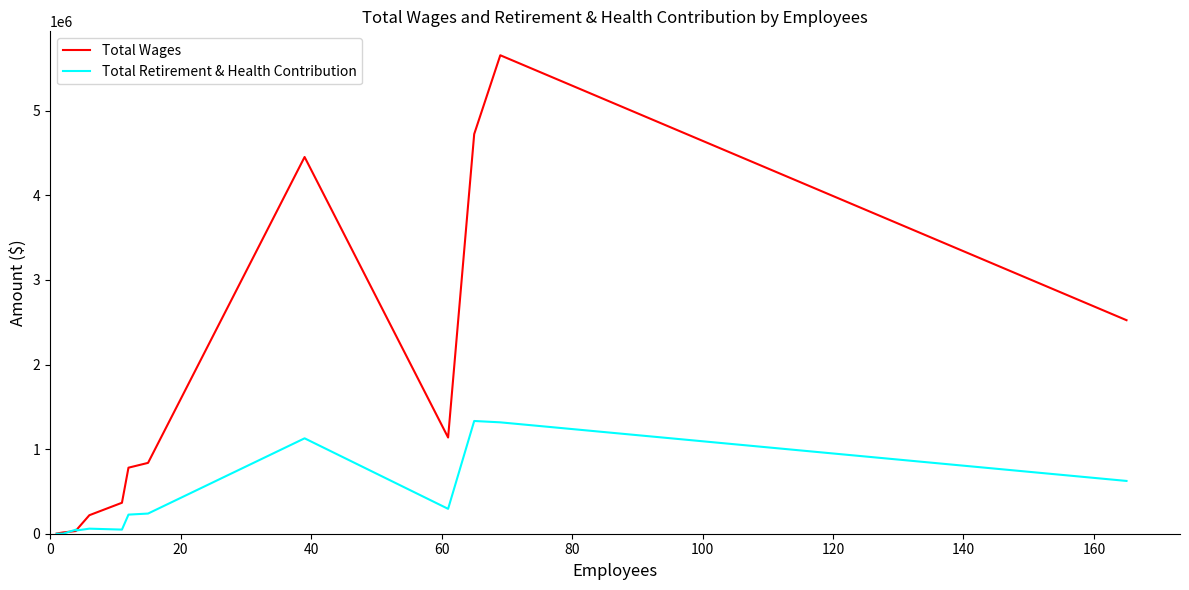

Is it true that Total Wages equals 362354 at 80?

False